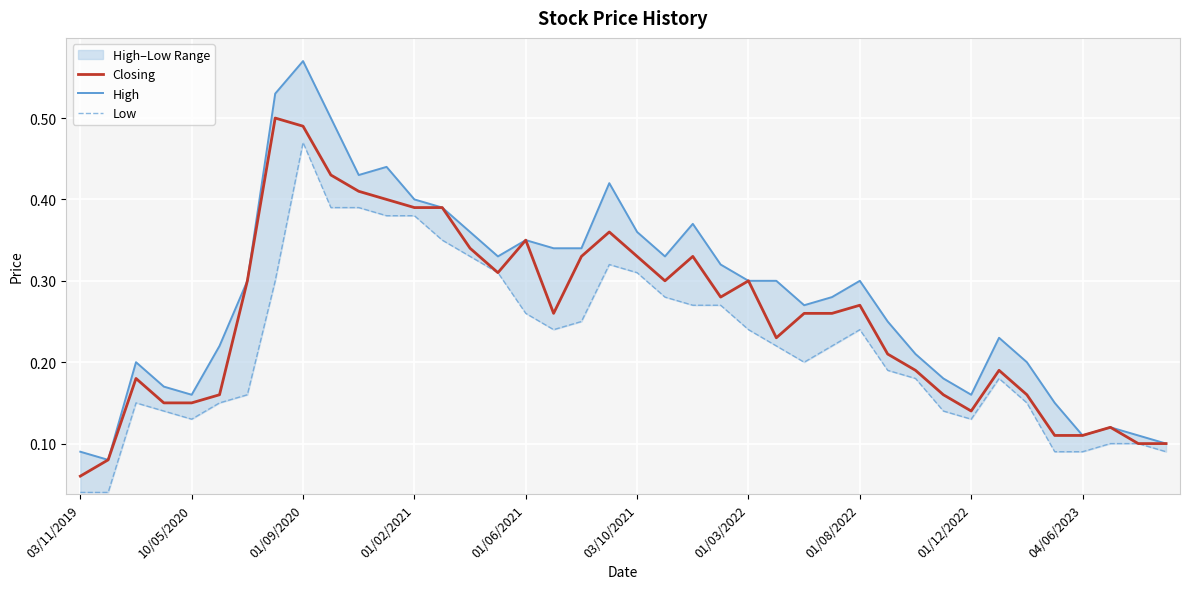

True or false: Closing and High intersect in this chart.

False